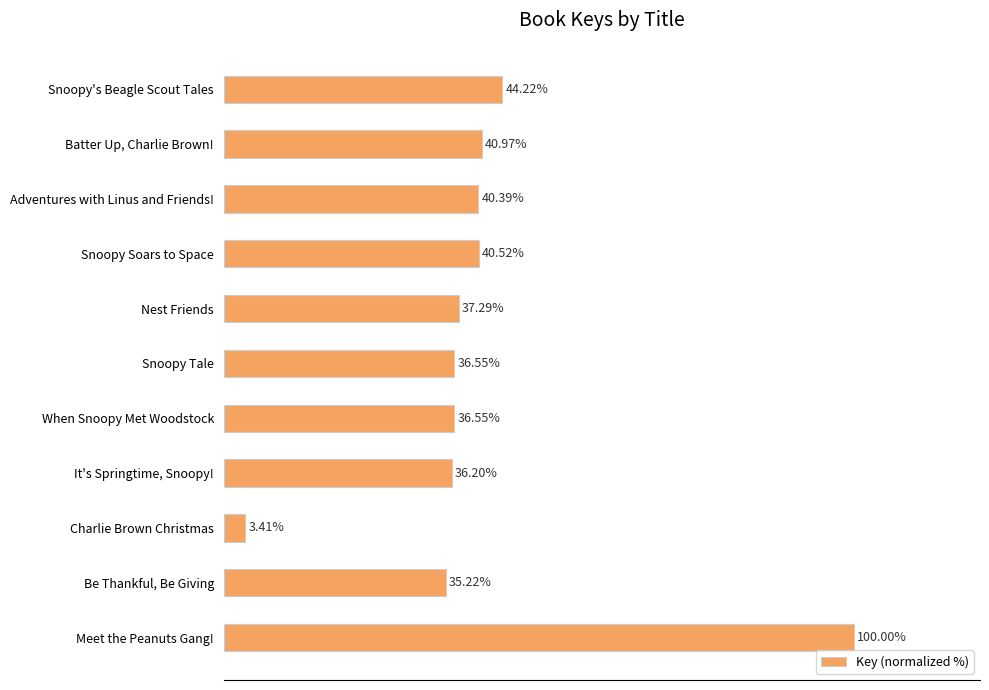

What is the label of the 10th bar from the bottom?

Batter Up, Charlie Brown!